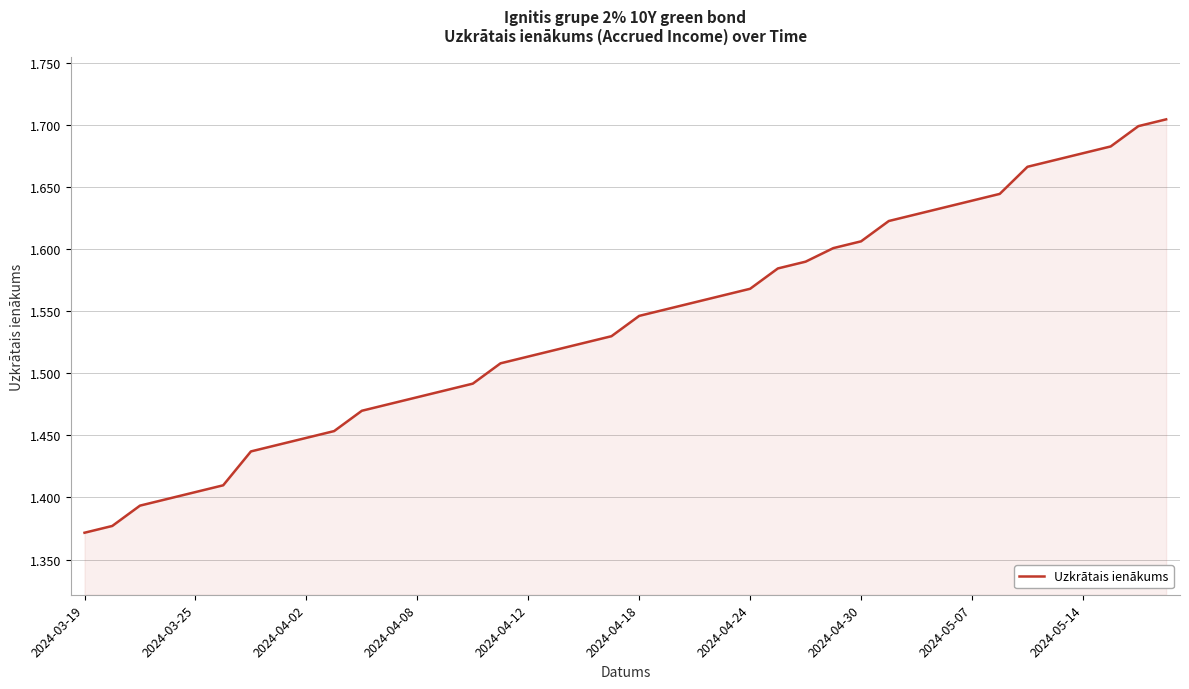

What is the difference between the maximum and minimum values?

0.3